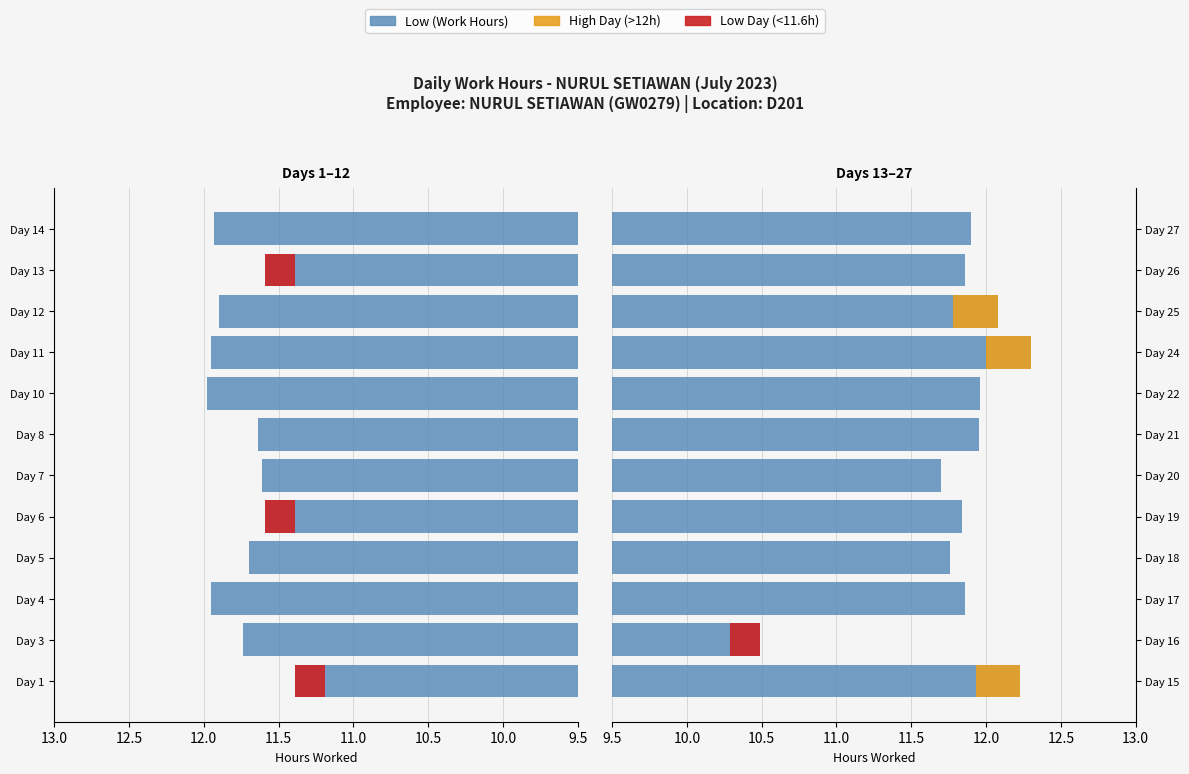

What is the sum of the values at Day 25 and Day 27?

24.0